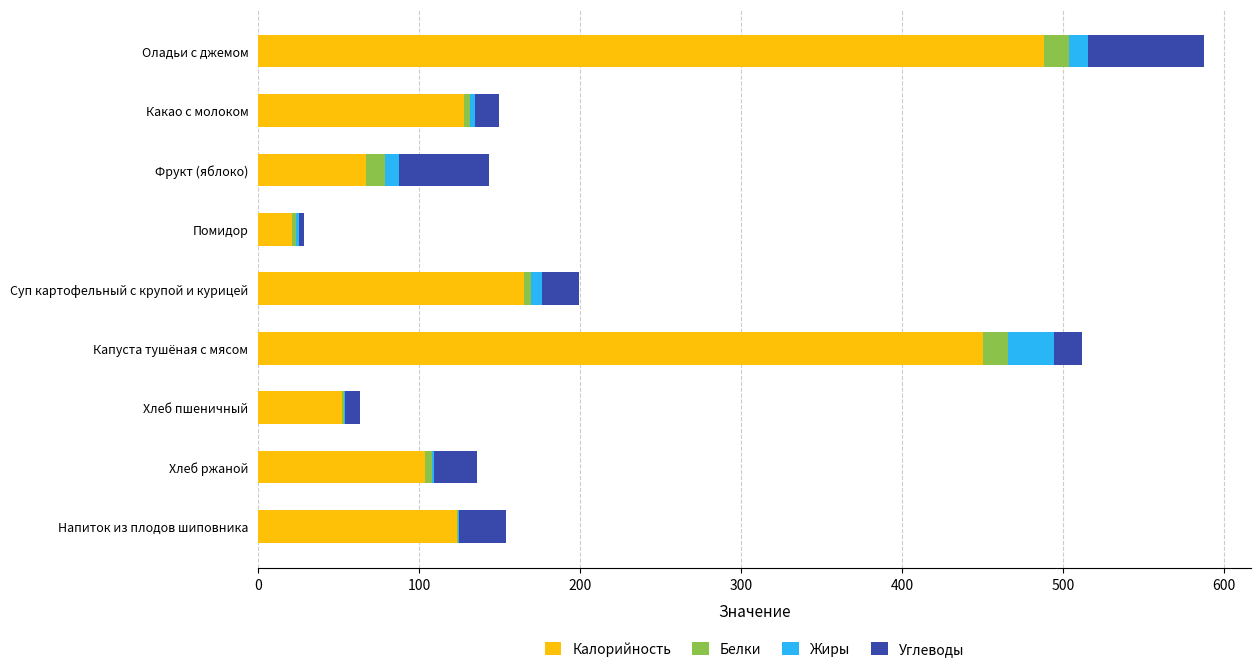

At which category is the sum across all series the highest?

Оладьи с джемом